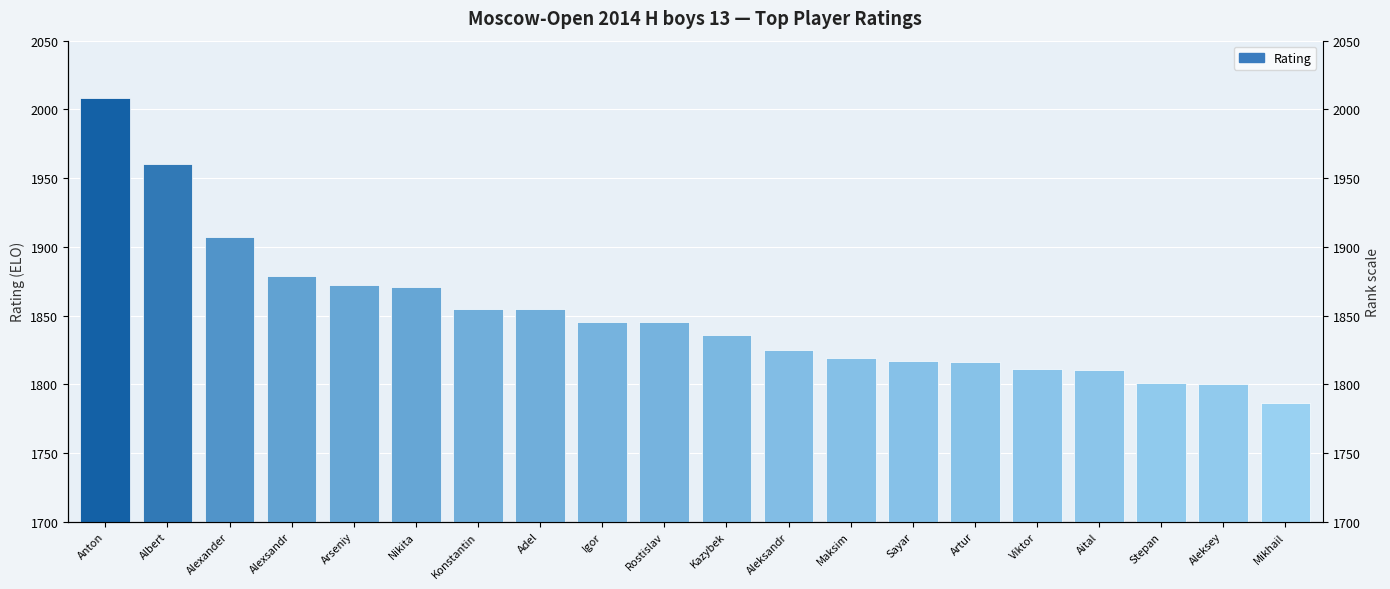

The value at Maksim is 1819. True or false?

True